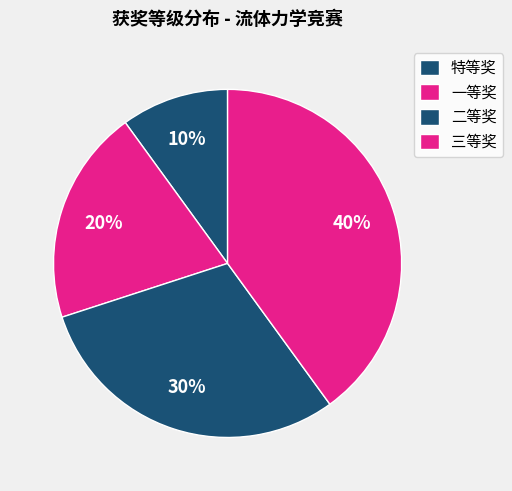

Rank the categories by value from lowest to highest.

特等奖, 一等奖, 二等奖, 三等奖